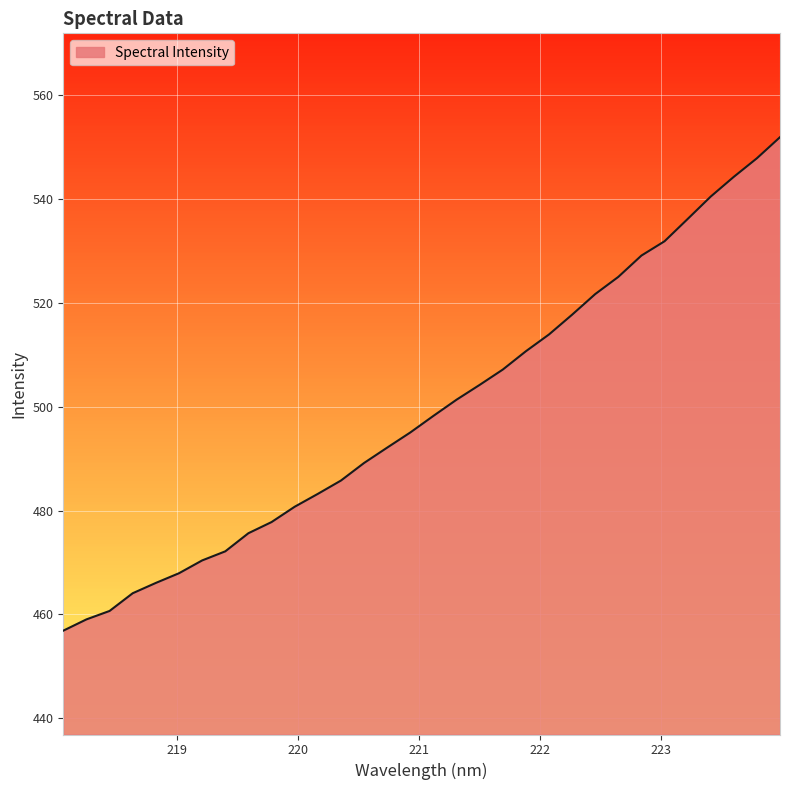

What is the minimum value shown in the chart?

456.9